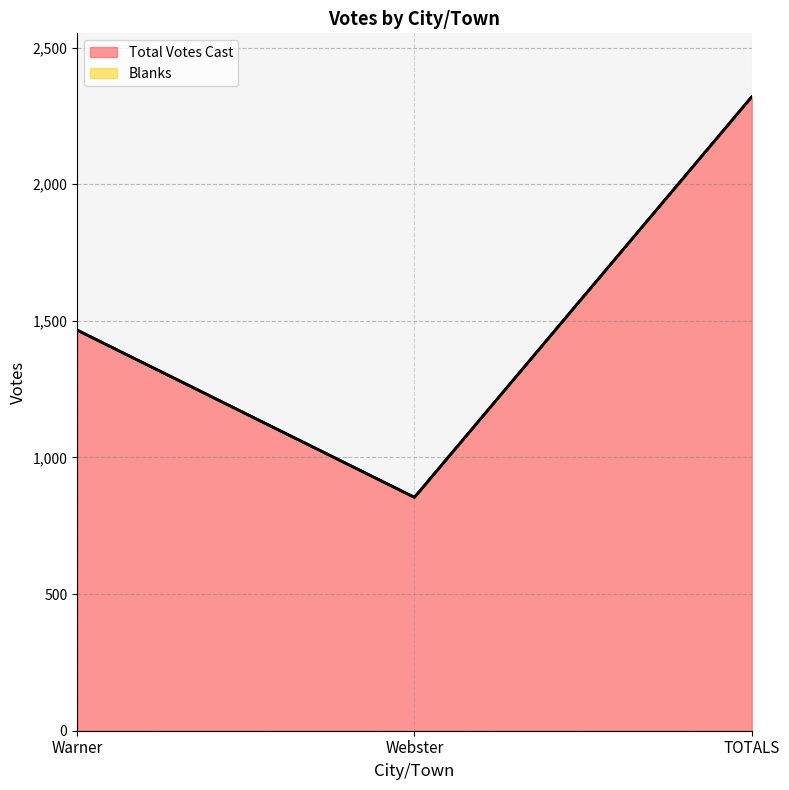

What is the smallest value displayed?

854